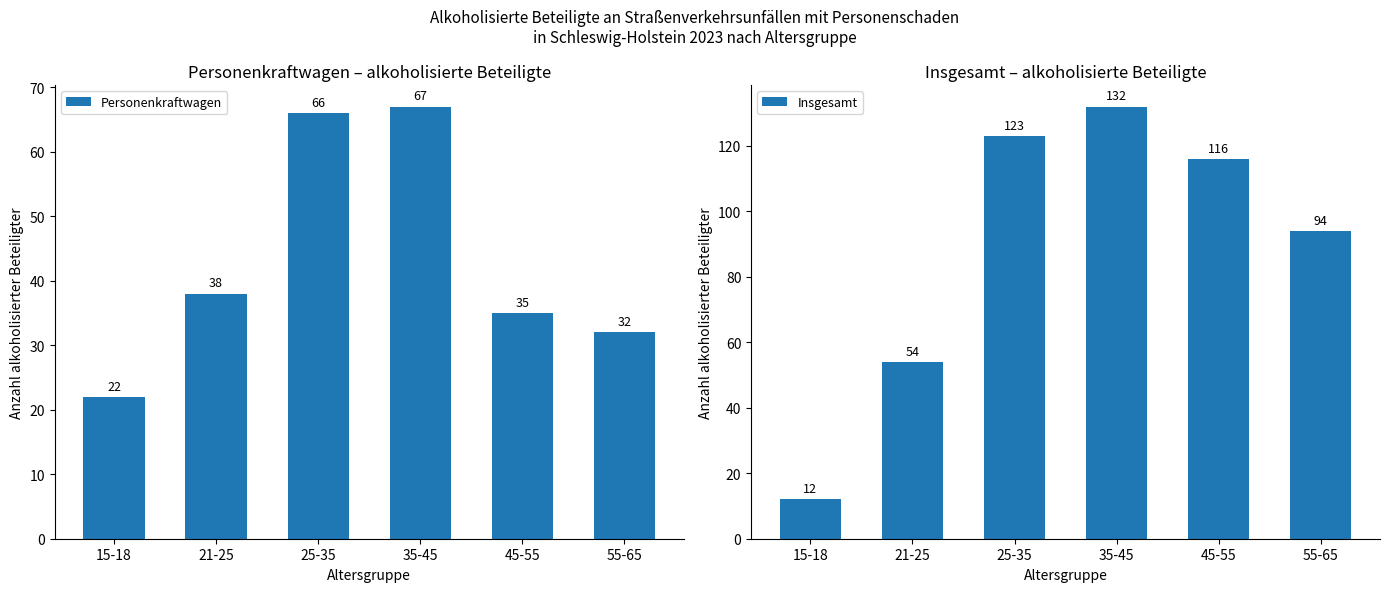

At which label is Personenkraftwagen closest to 44?

21-25